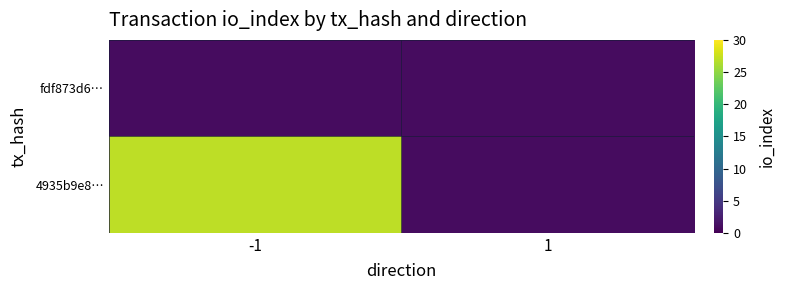

Which series has the largest range (max minus min)?

4935b9e8…